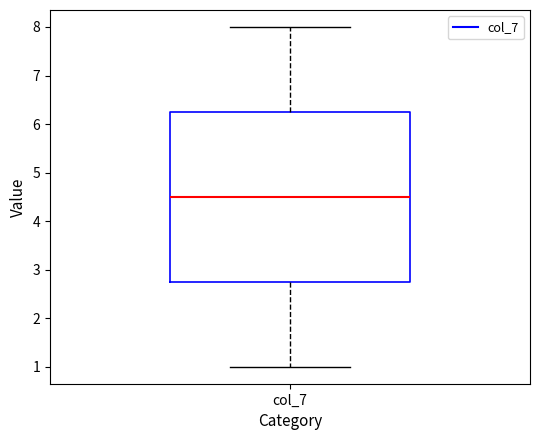

Where does the upper whisker of the box for col_7 end on the y-axis? The values are not printed on the chart, so give them approximately, as read against the axis.

8.0